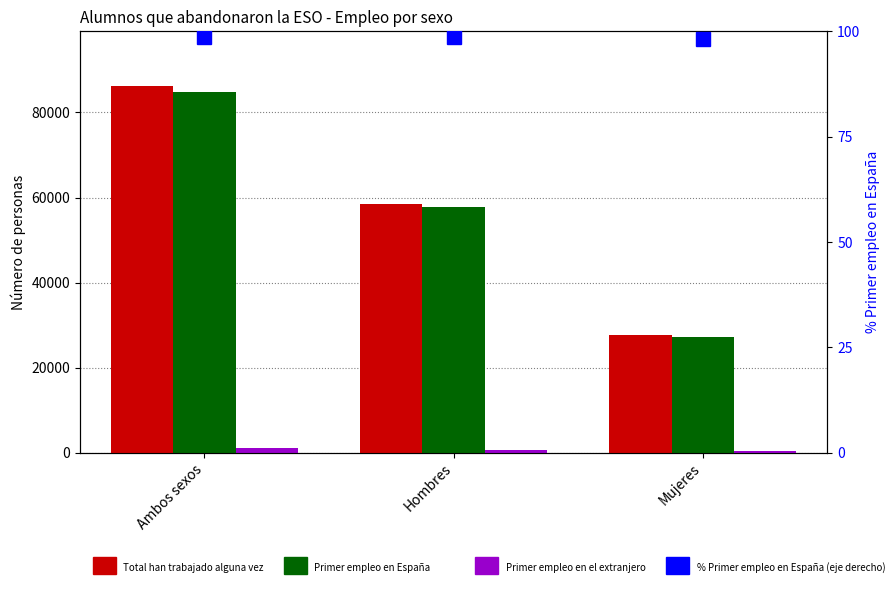

What is the label of the 3rd bar from the right?

Ambos sexos